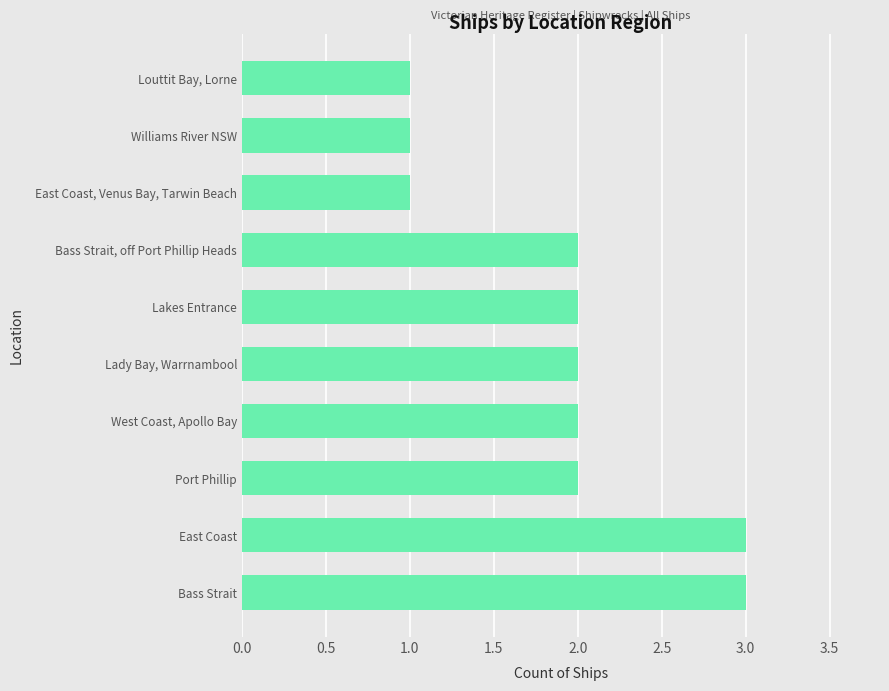

How many values are between 1 and 2?

8